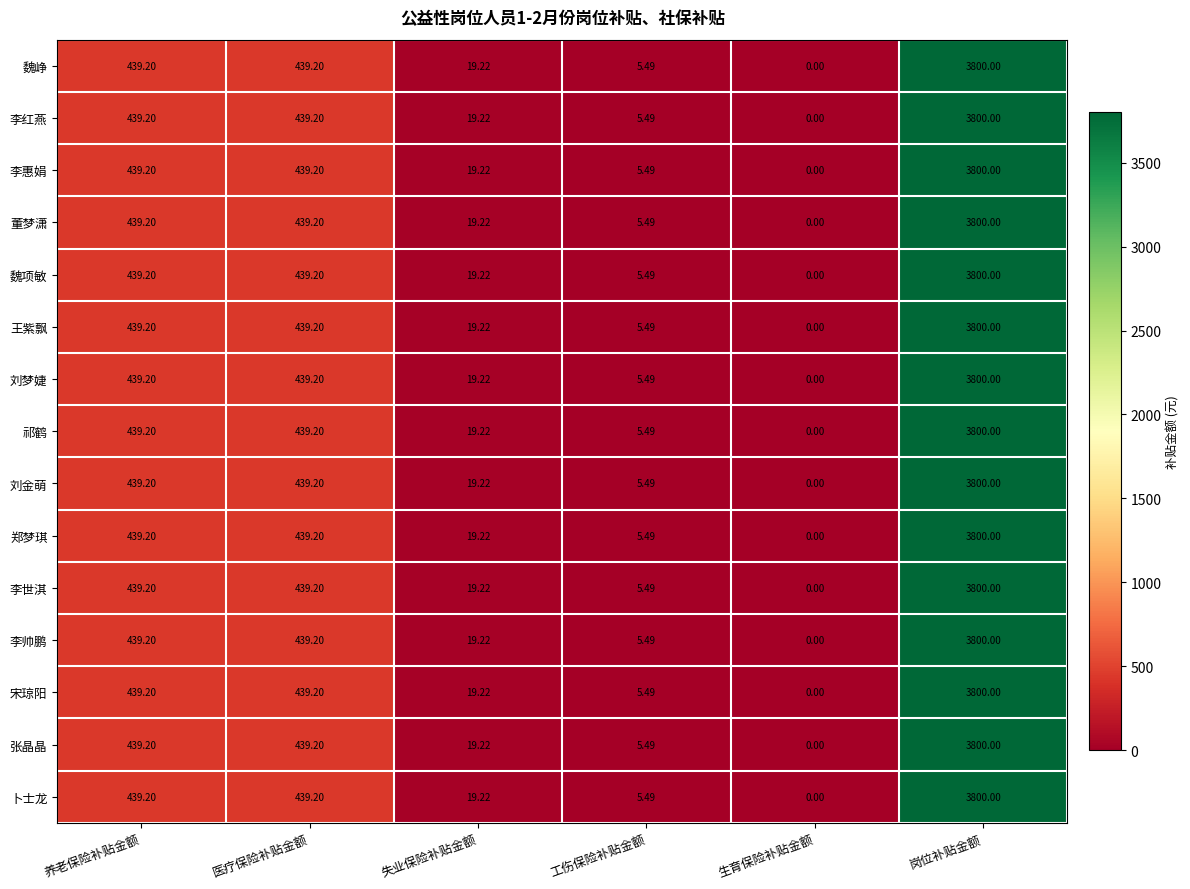

Which category has the highest value across all series?

岗位补贴金额